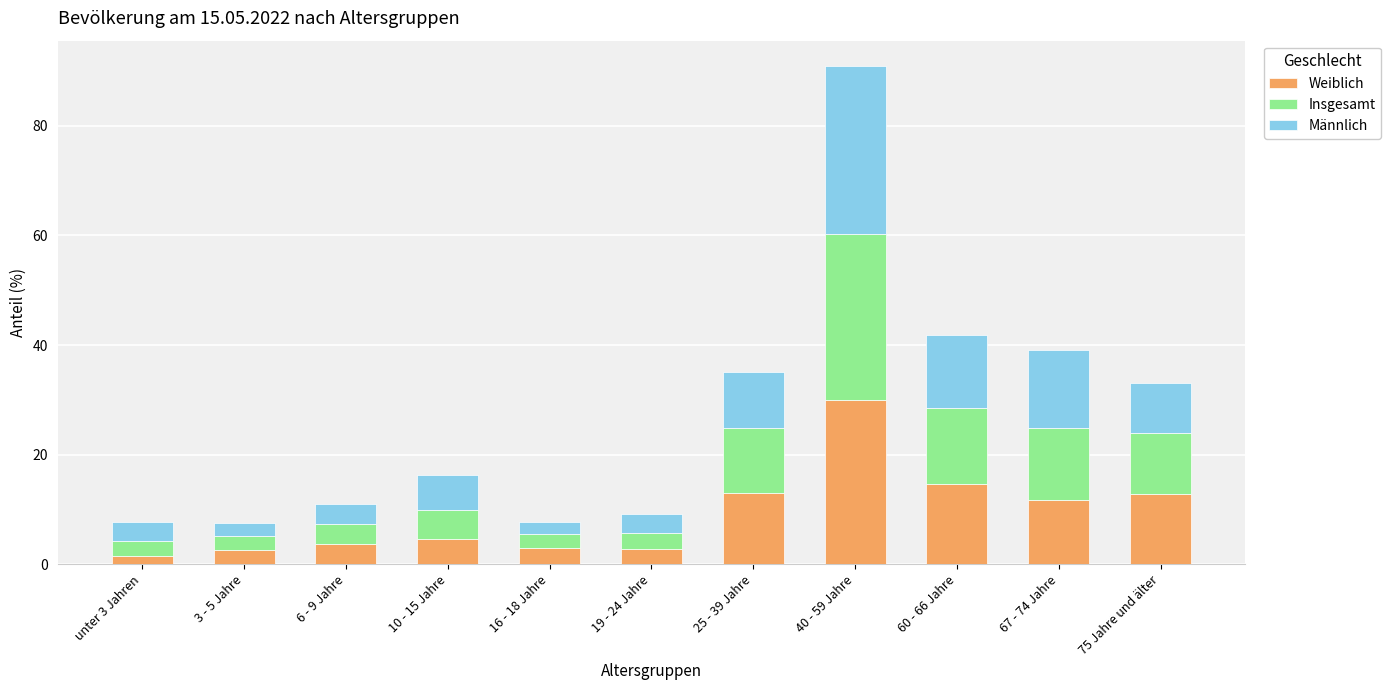

True or false: Weiblich has a value of 1.5 at unter 3 Jahren.

True